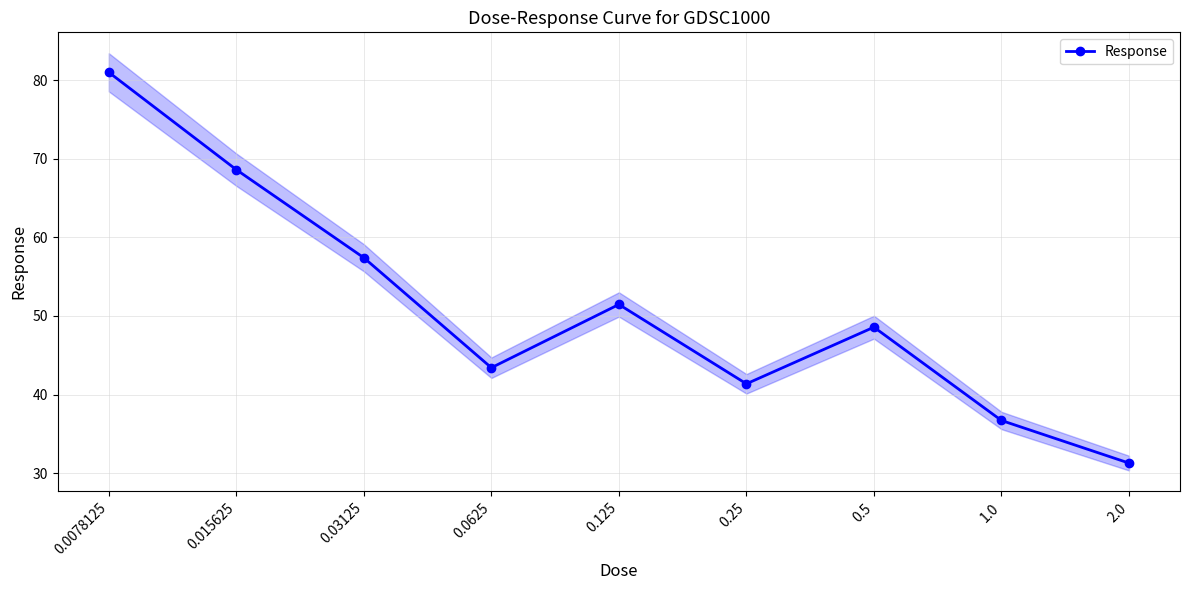

True or false: there are more than 0 points higher than both neighbors.

True